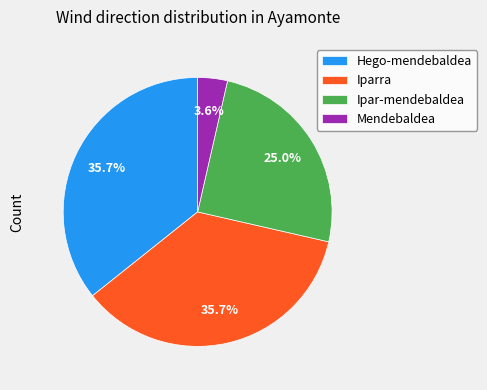

Is Mendebaldea the majority of the pie?

No